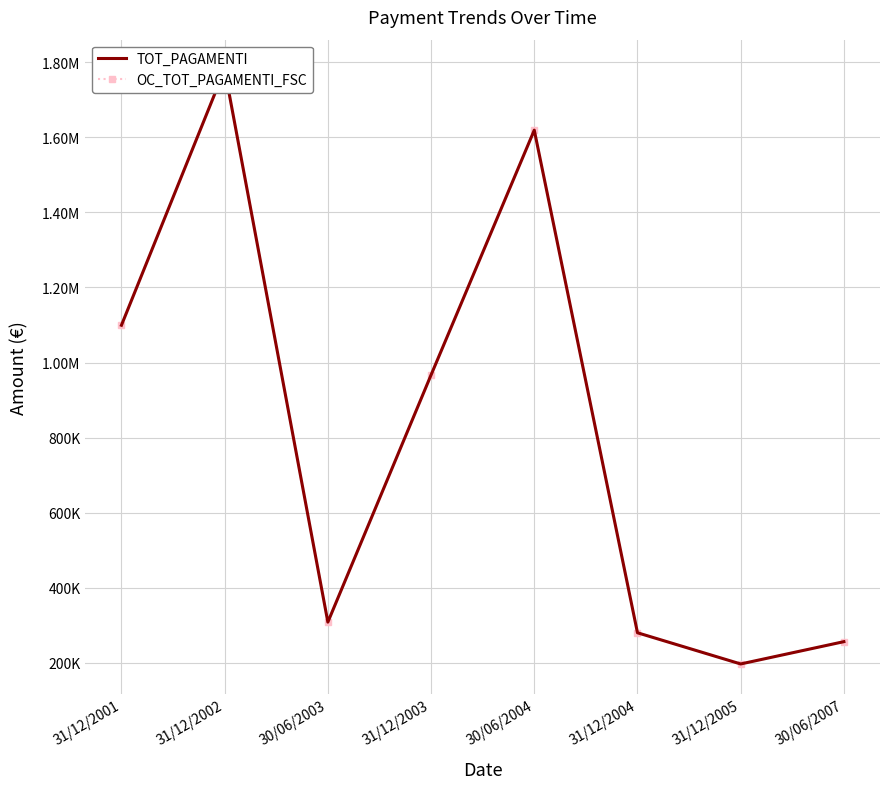

What is the sum of all OC_TOT_PAGAMENTI_FSC values?

6507356.9